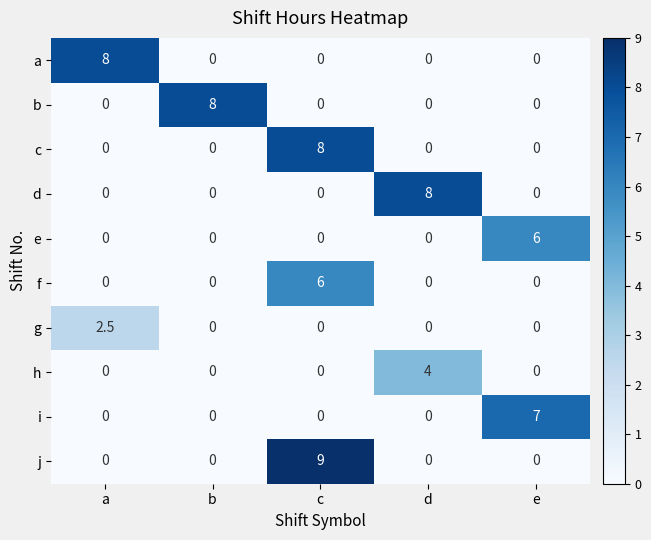

Is it true that e equals 3.6 at e?

False